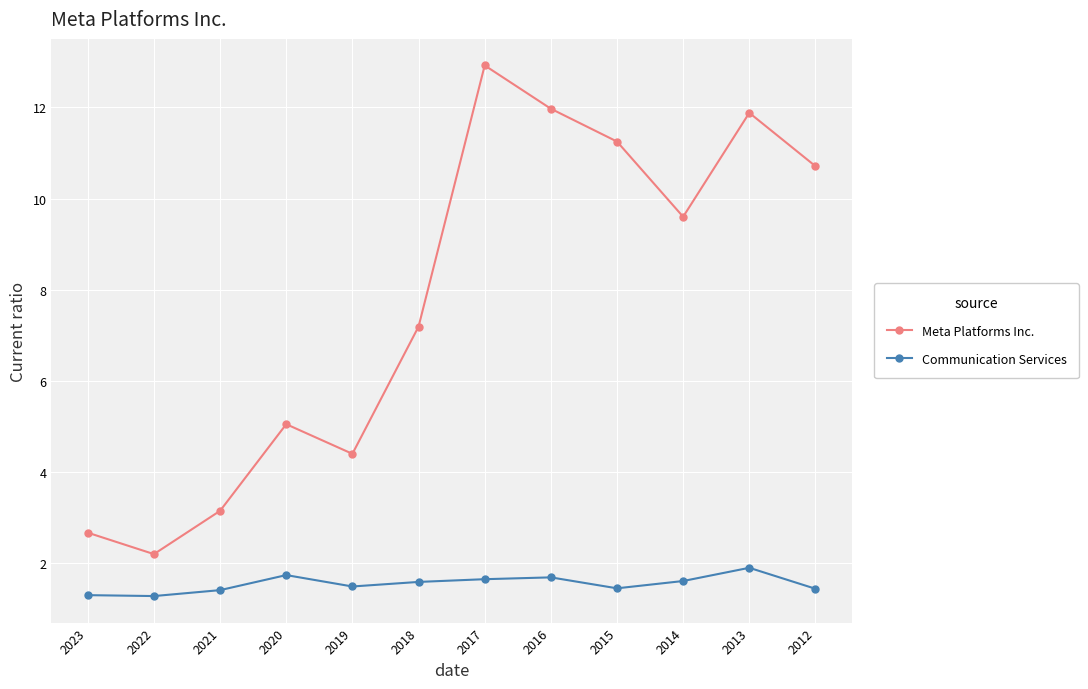

What is the difference between the maximum and minimum values in the Communication Services series?

0.6